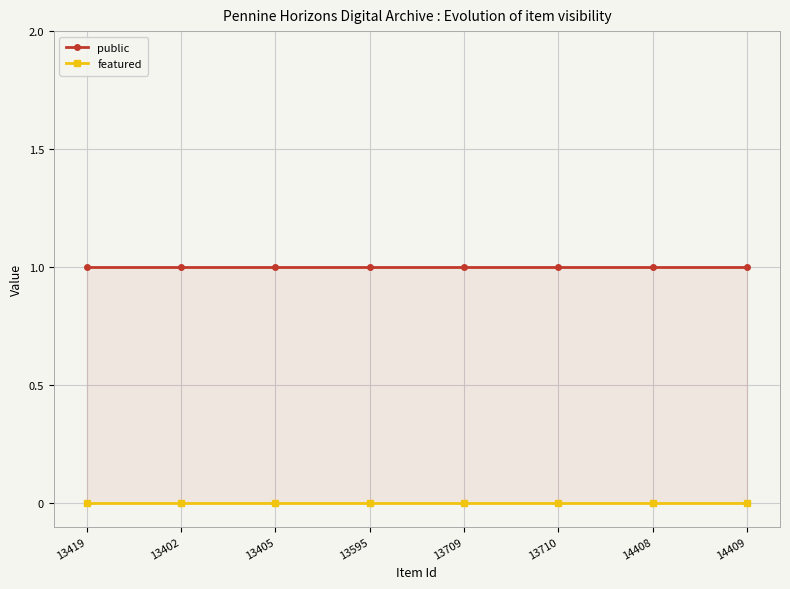

Which series has the largest range (max minus min)?

public